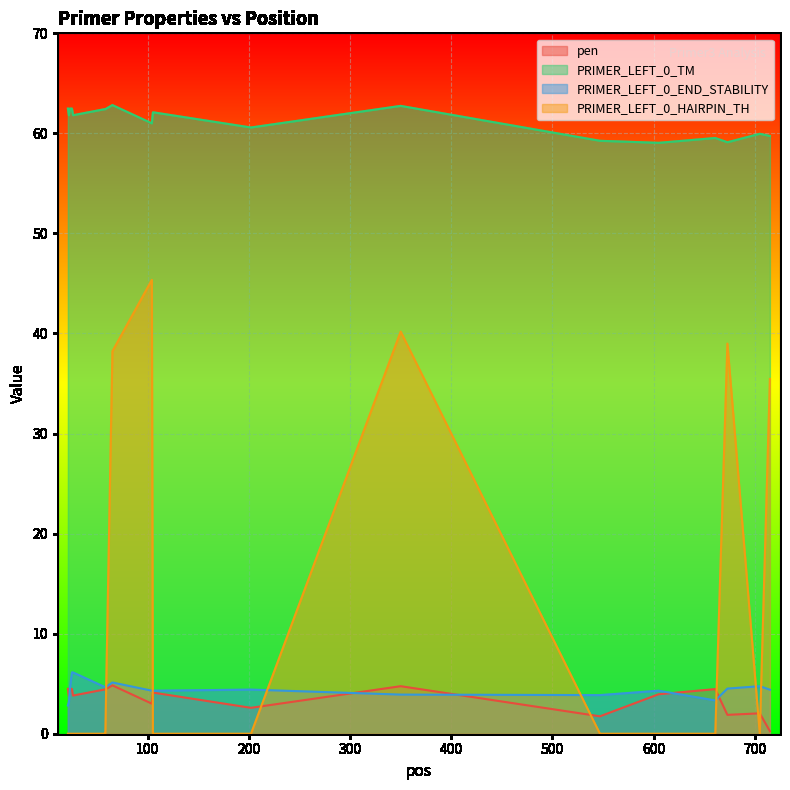

Rank the series at 22 from highest to lowest value.

PRIMER_LEFT_0_TM, pen, PRIMER_LEFT_0_END_STABILITY, PRIMER_LEFT_0_HAIRPIN_TH